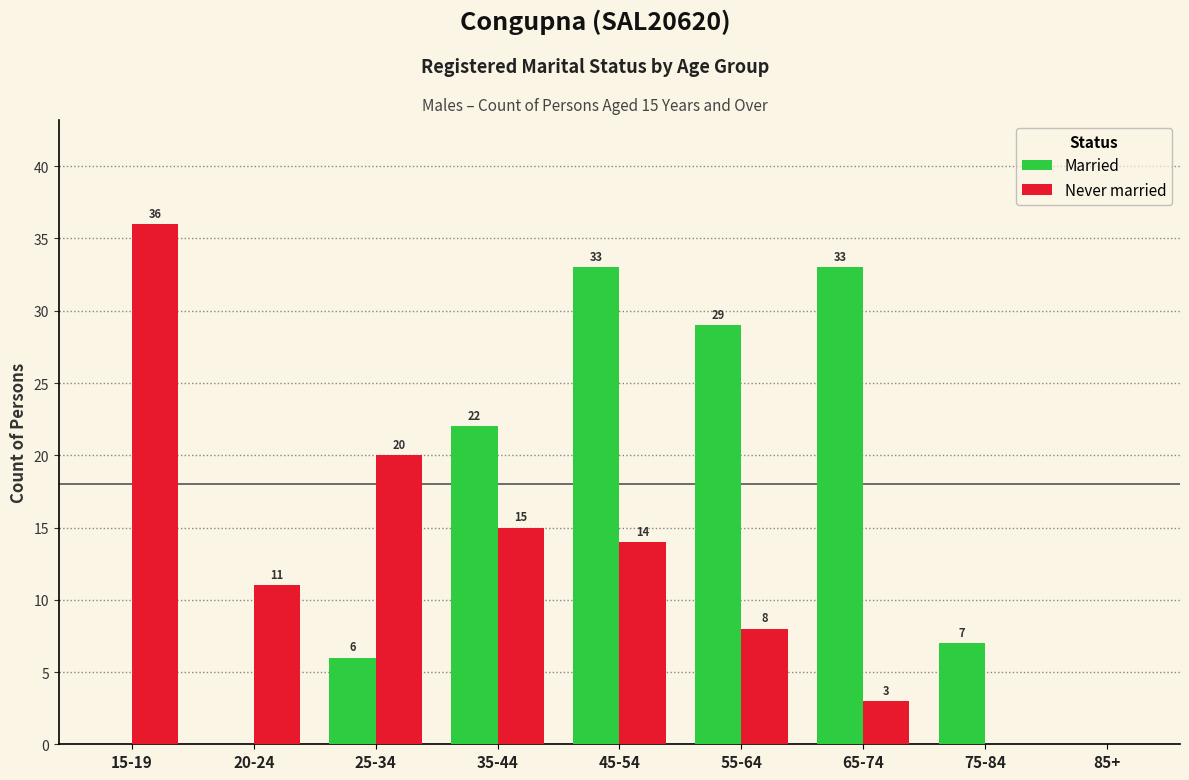

What is the sum of all Never married values?

107